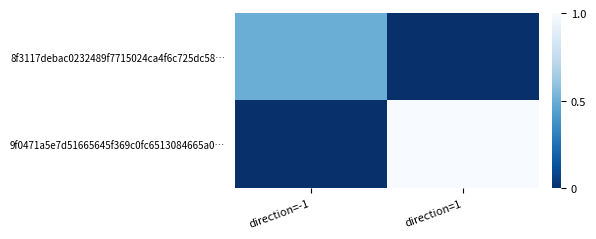

What is the spread (max minus min) of values at direction=1?

1.0